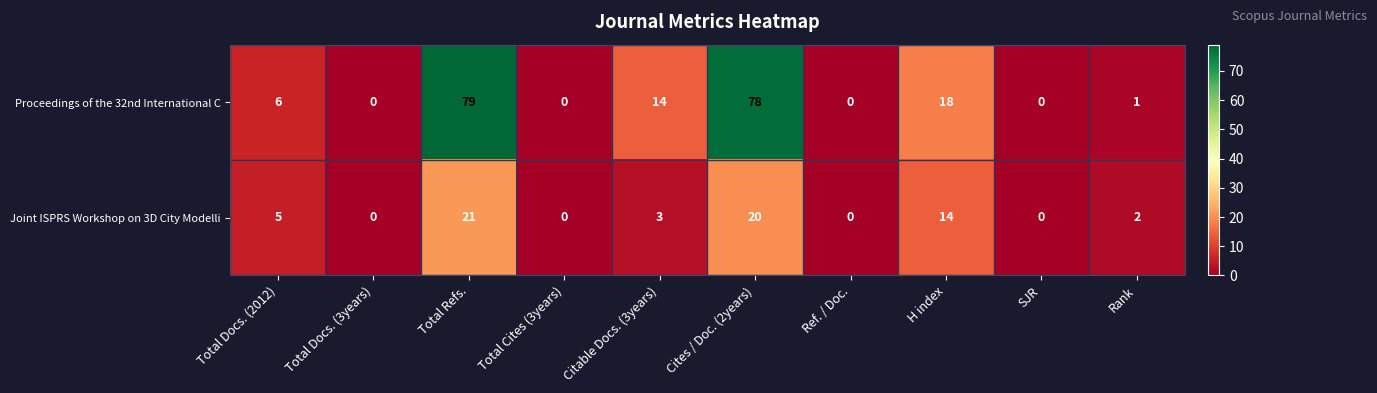

What is the difference between the maximum and minimum values in the Proceedings of the 32nd International C series?

79